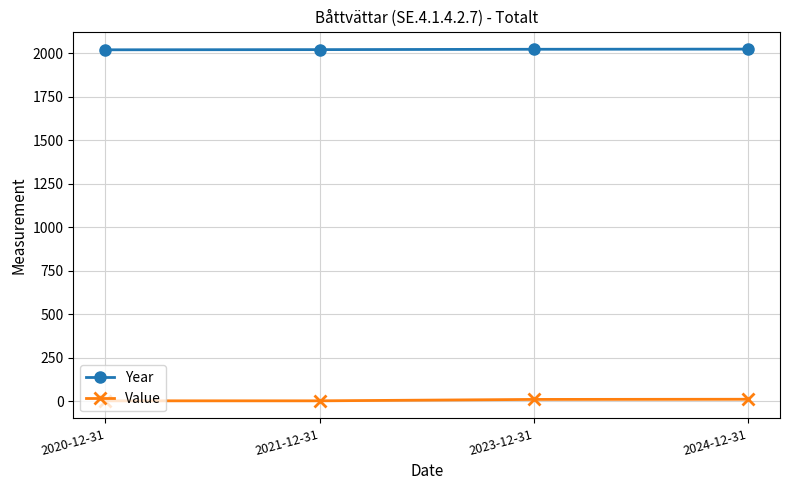

Does the chart display data point markers on the line(s)?

Yes